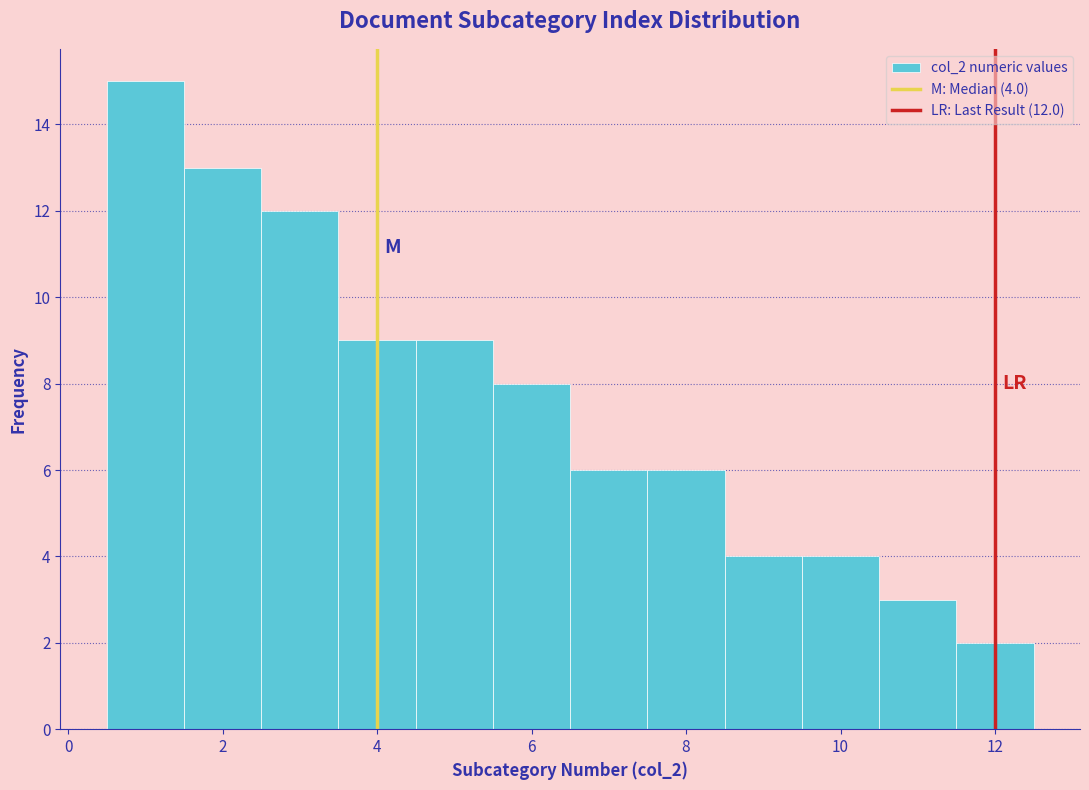

Which range on the x-axis has the tallest bar?

0.5 to 1.5